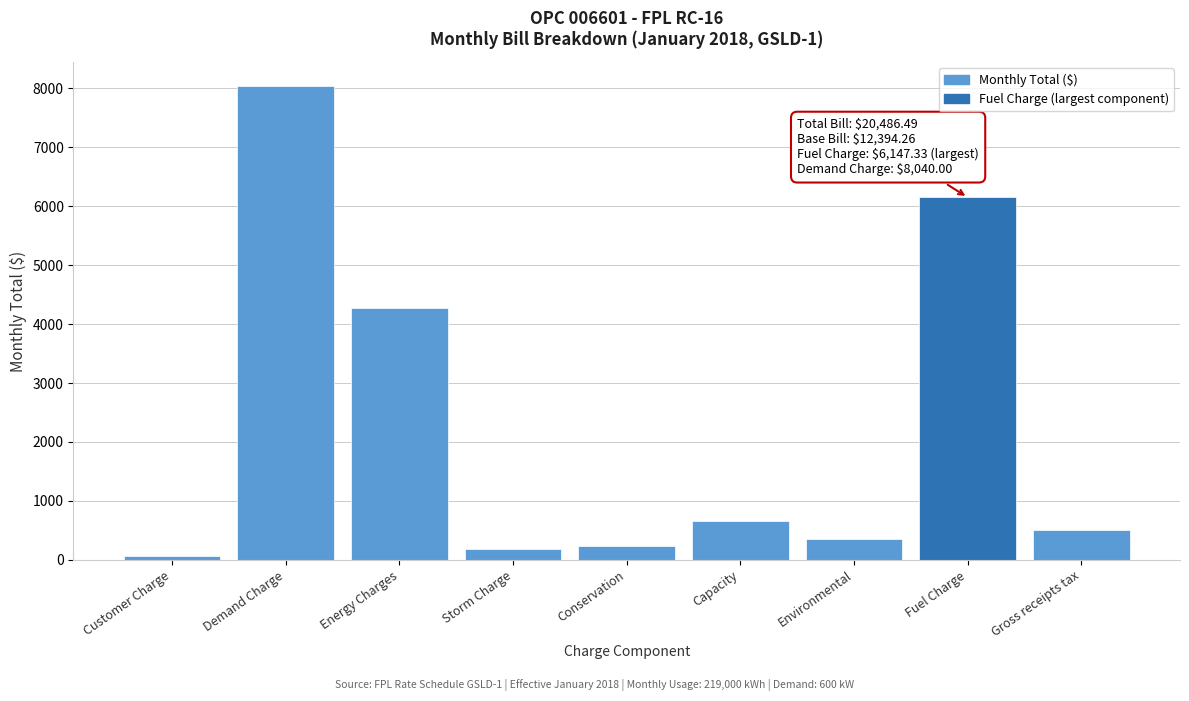

Reading right to left, transcribe all the data shown in this chart.

512.2	6147.3	361.4	654.0	240.0	177.4	4279.3	8040.0	75.0